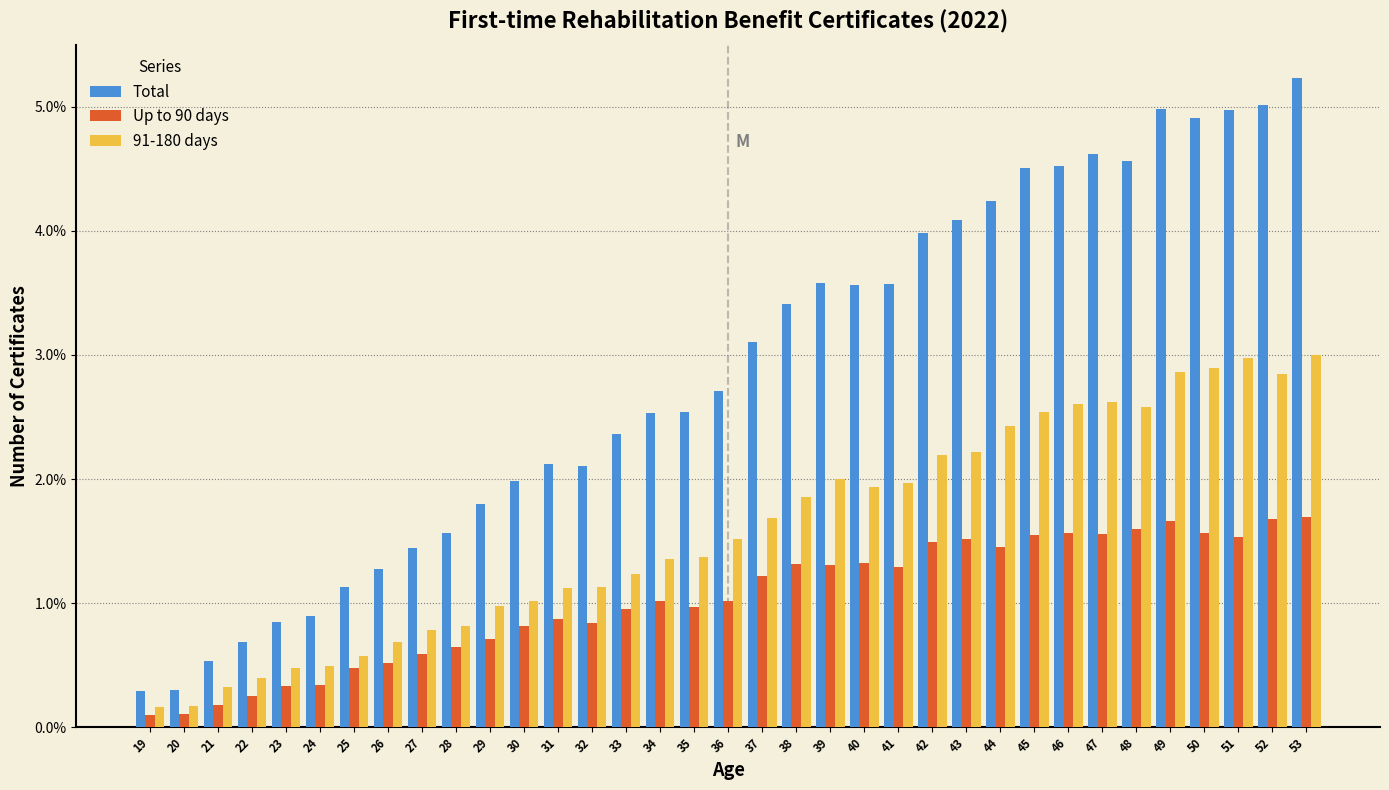

Are the bars horizontal?

No